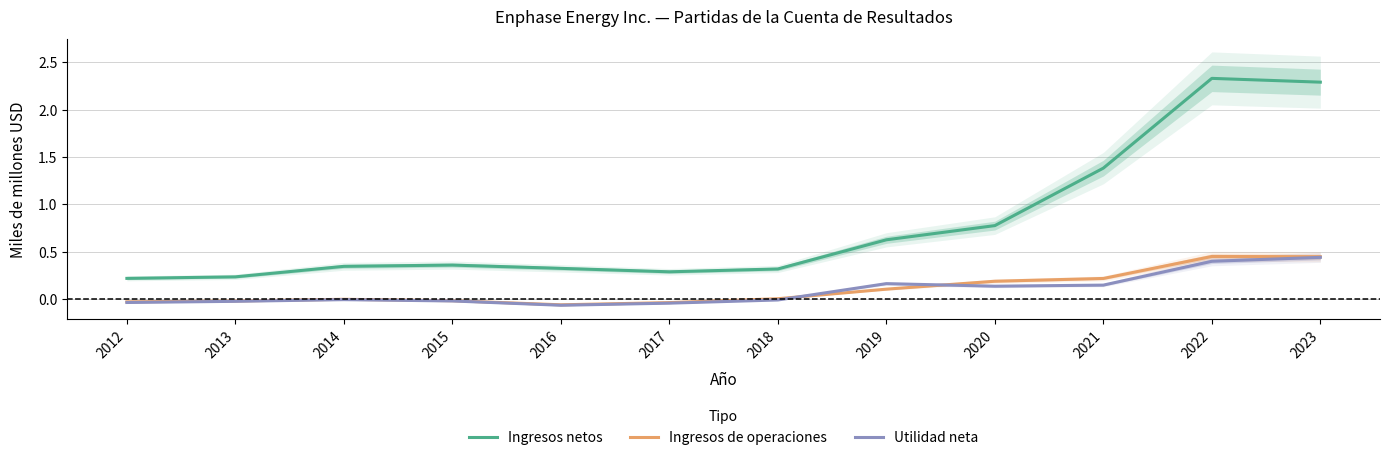

What is the sum of the Ingresos netos values at 2012 and 2018?

0.5